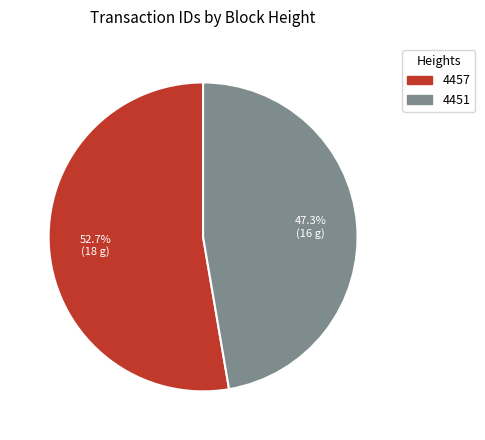

Combined, what portion of the pie is 4457 and 4451?

100.0%